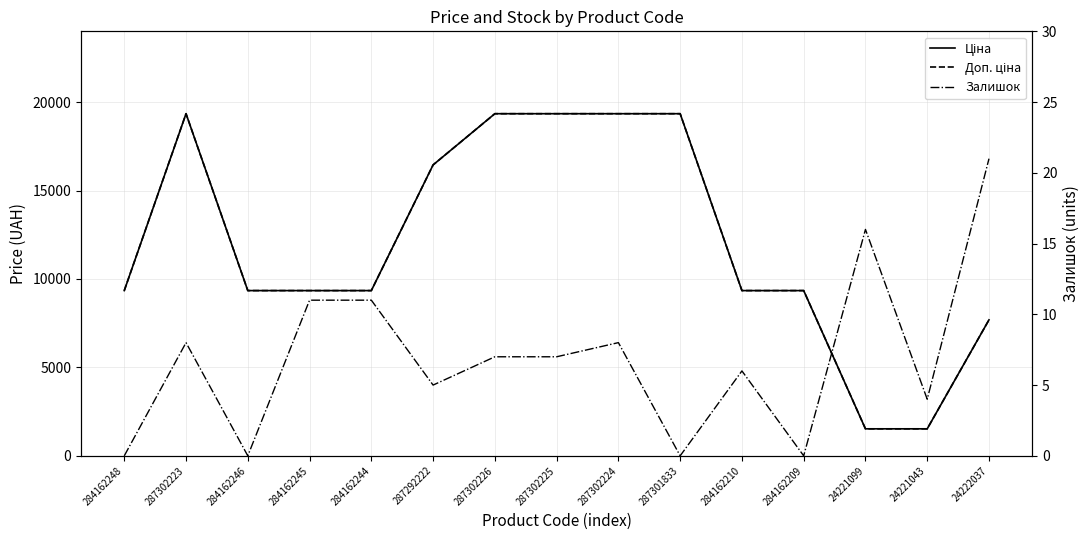

What position from the right is 287302224?

7